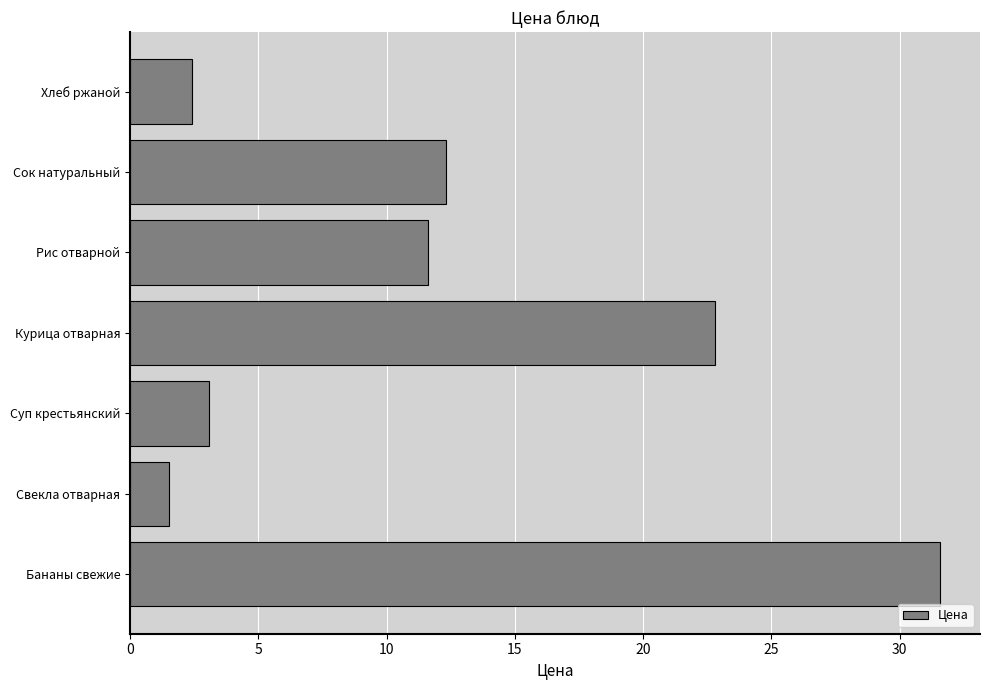

What is the ratio of the value at Сок натуральный to the value at Хлеб ржаной?

5.1